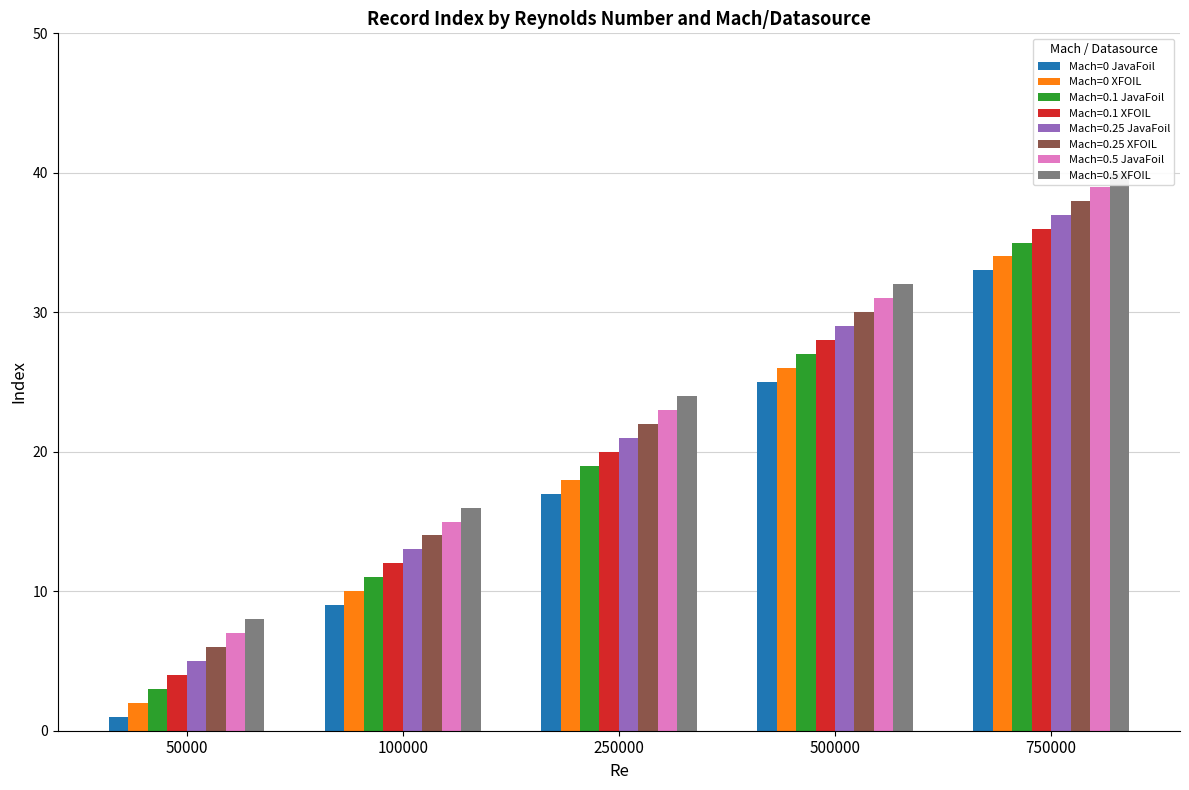

Is the value of Mach=0 JavaFoil at 750000 greater than the value of Mach=0 XFOIL at 500000?

Yes